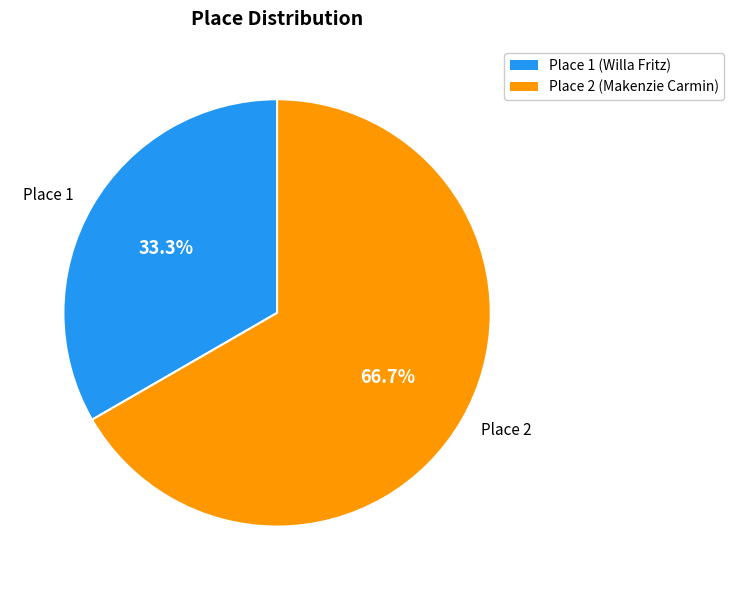

Which category has the biggest portion of the pie?

Place 2